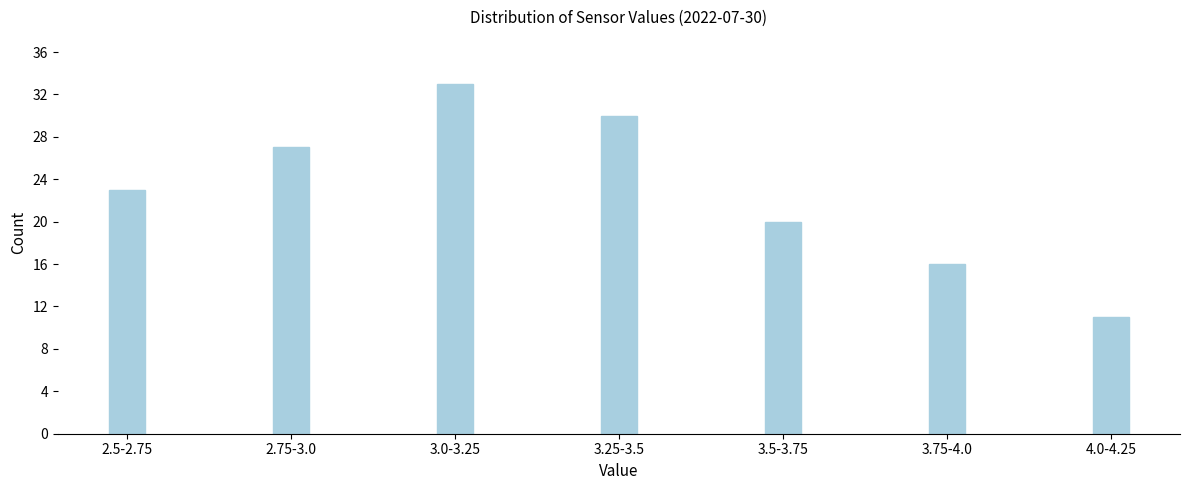

Reading right to left, list all the values displayed in this chart.

11	16	20	30	33	27	23